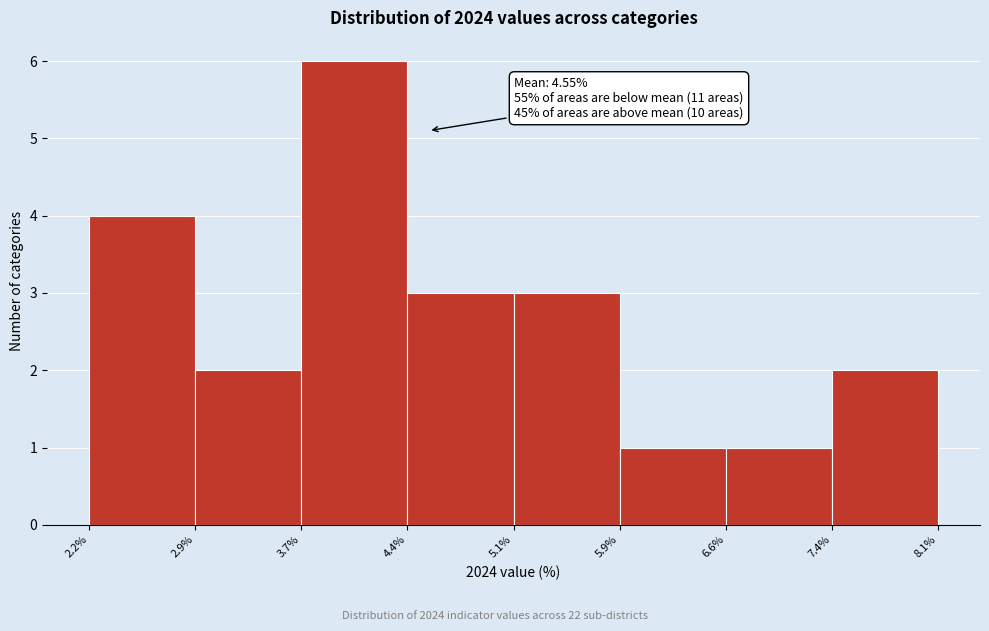

Which range on the x-axis has the tallest bar?

3.7% to 4.4%